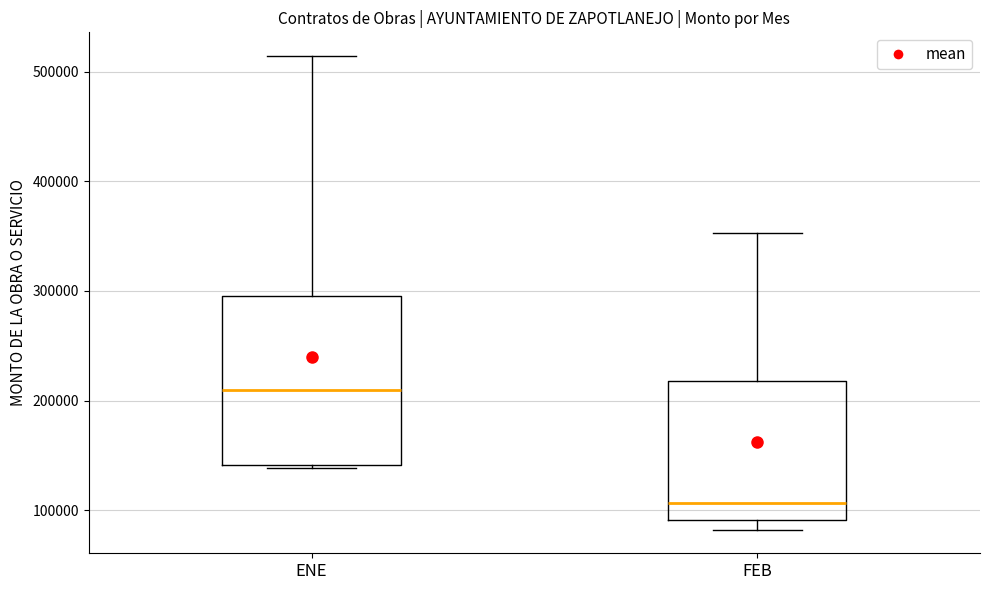

Which box's median line is the lowest?

FEB